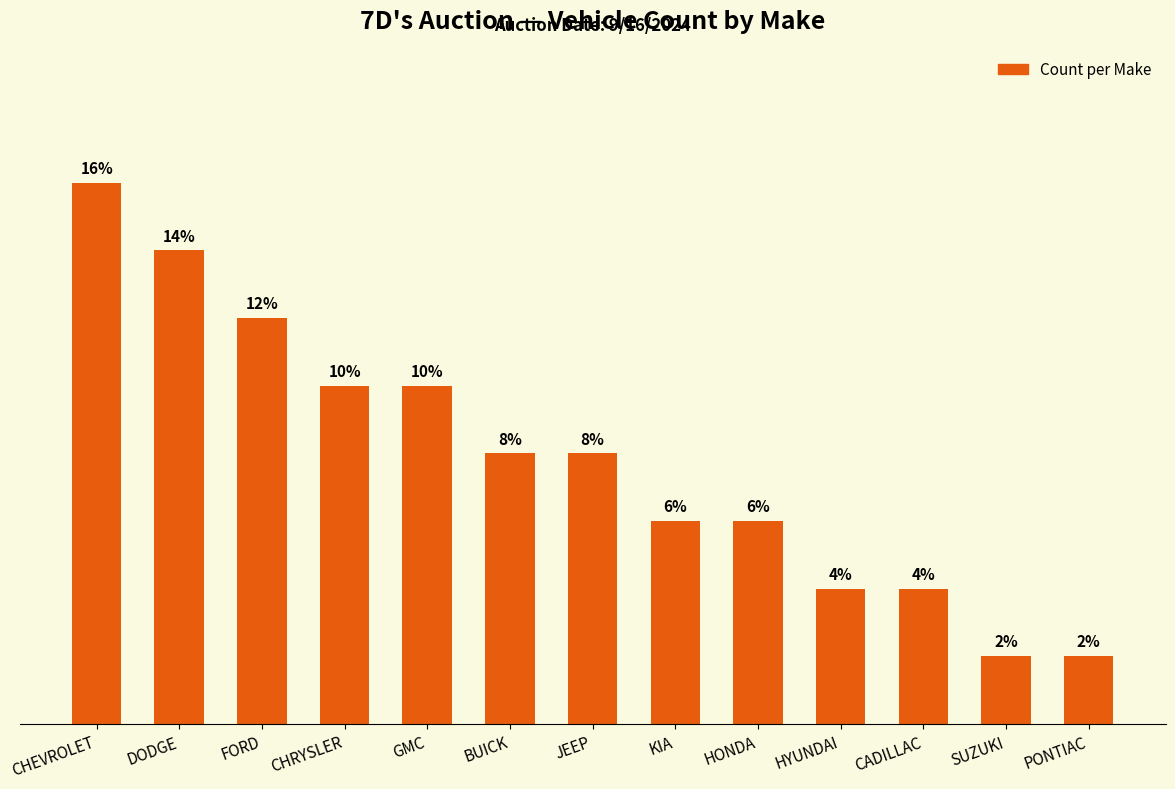

What is the label of the 11th bar from the right?

FORD